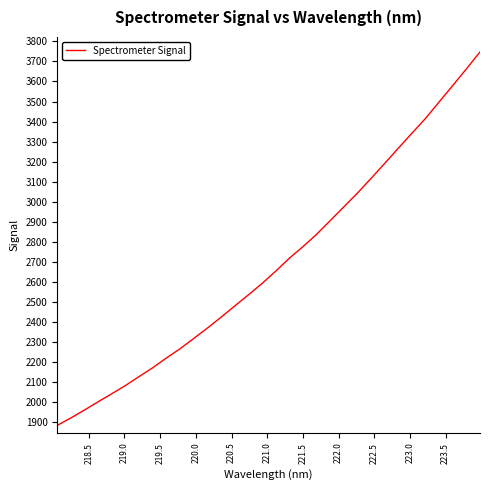

What is the smallest value displayed?

1884.4